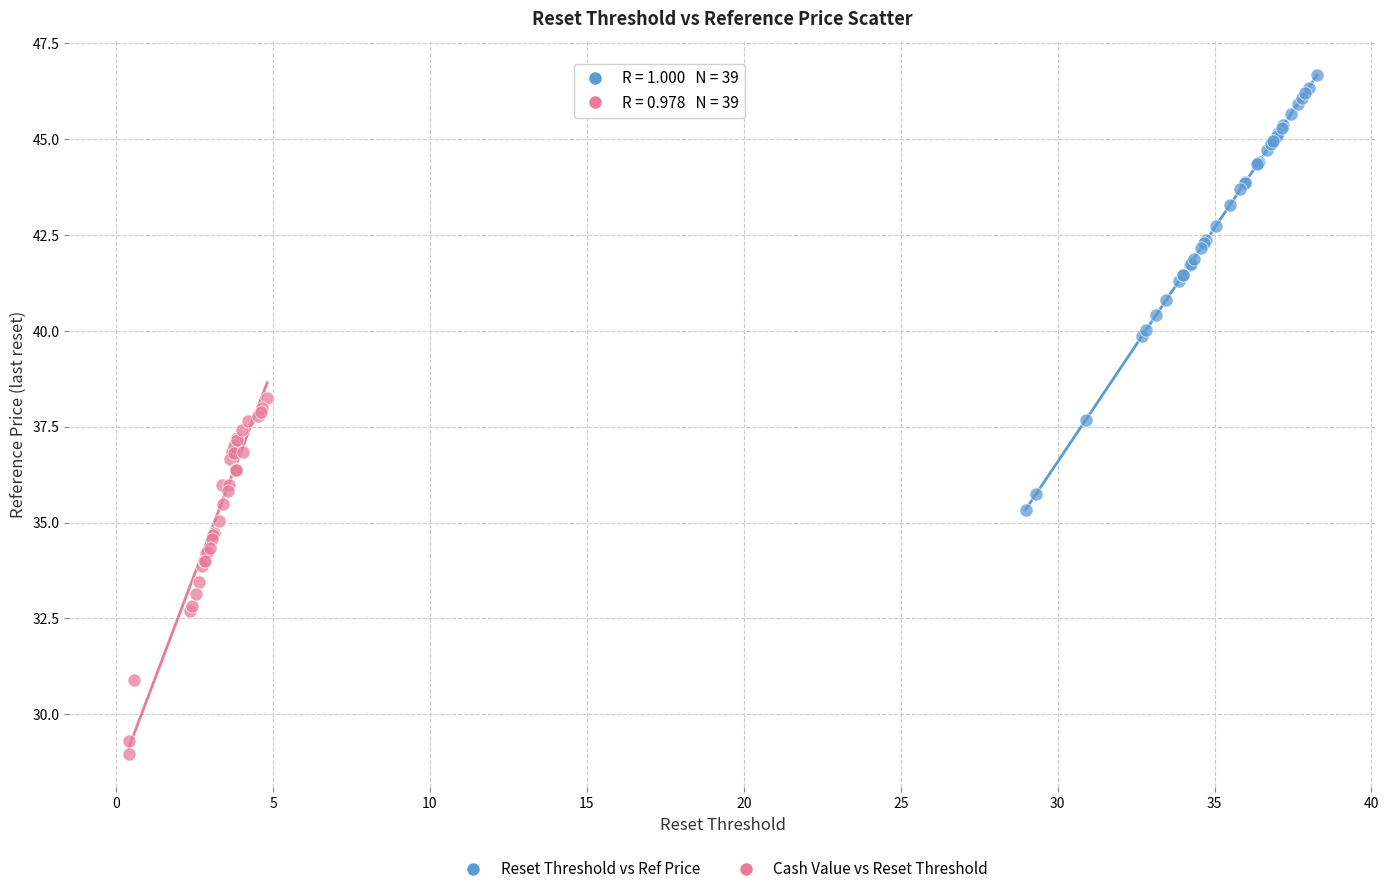

Which series reaches the minimum Y coordinate?

Cash Value vs Reset Threshold